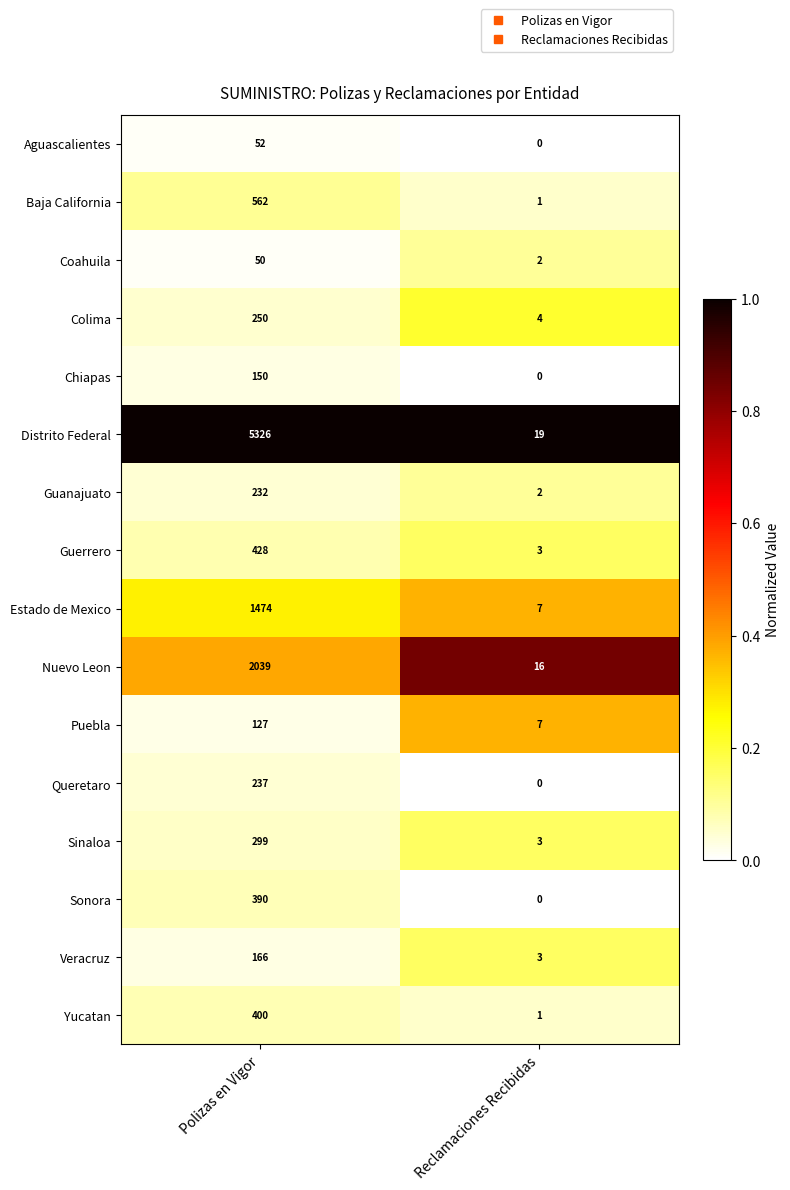

Rank the series at Polizas en Vigor from lowest to highest value.

Coahuila, Aguascalientes, Puebla, Chiapas, Veracruz, Guanajuato, Queretaro, Colima, Sinaloa, Sonora, Yucatan, Guerrero, Baja California, Estado de Mexico, Nuevo Leon, Distrito Federal